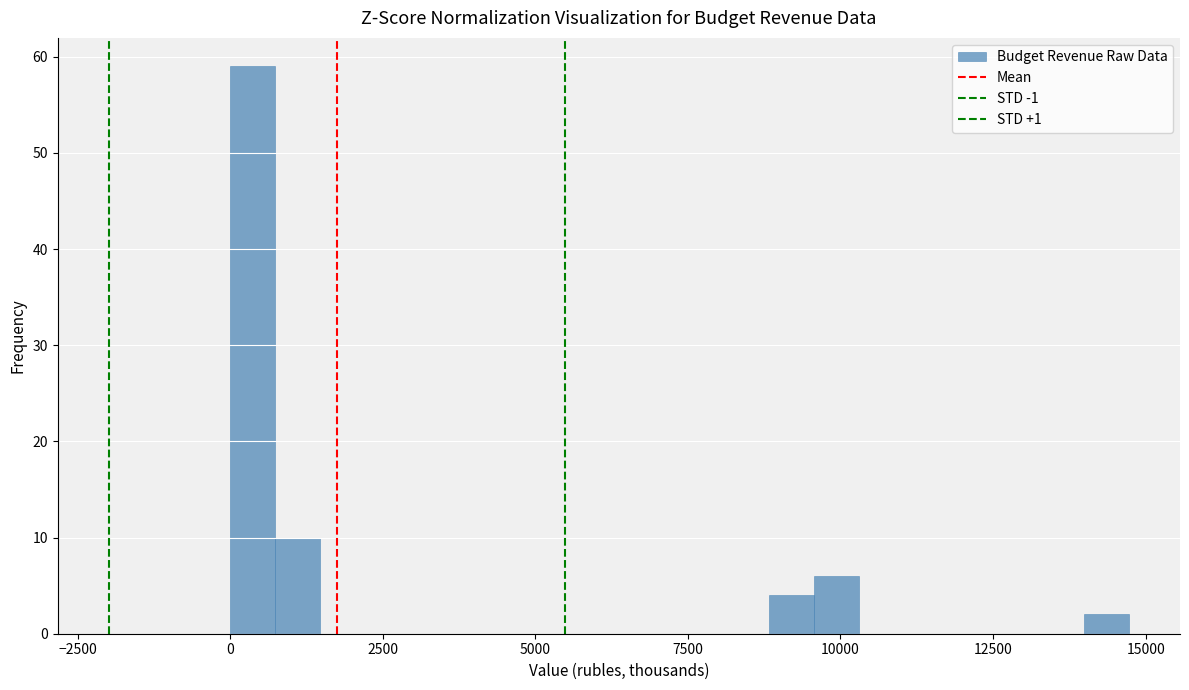

Around what value on the x-axis is the tallest bar? Give the approximate position of its centre, as read against the axis.

500